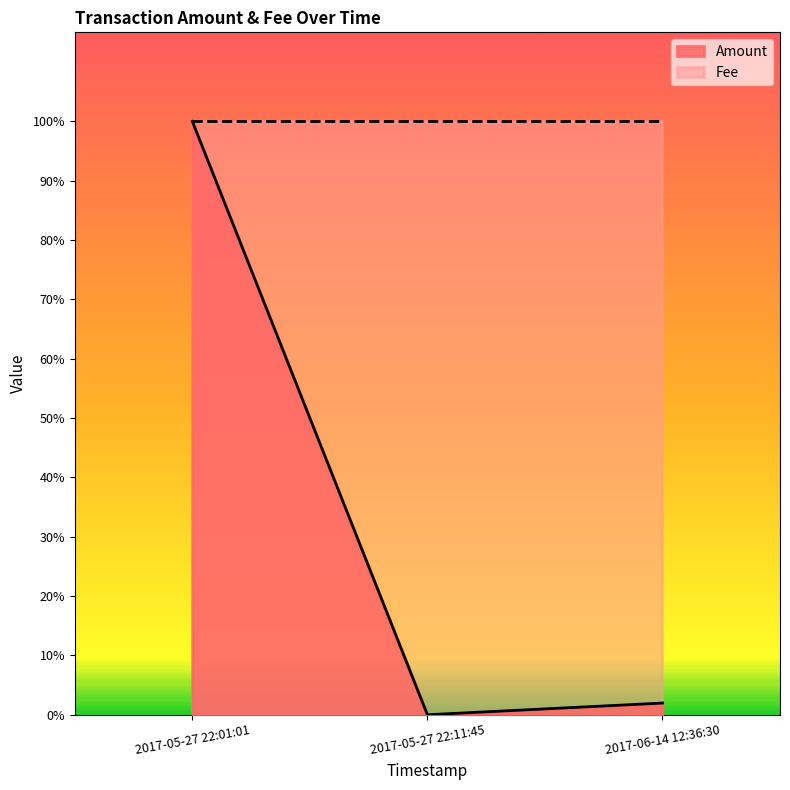

What value does the Fee series have at 2017-05-27 22:11:45?

1.0